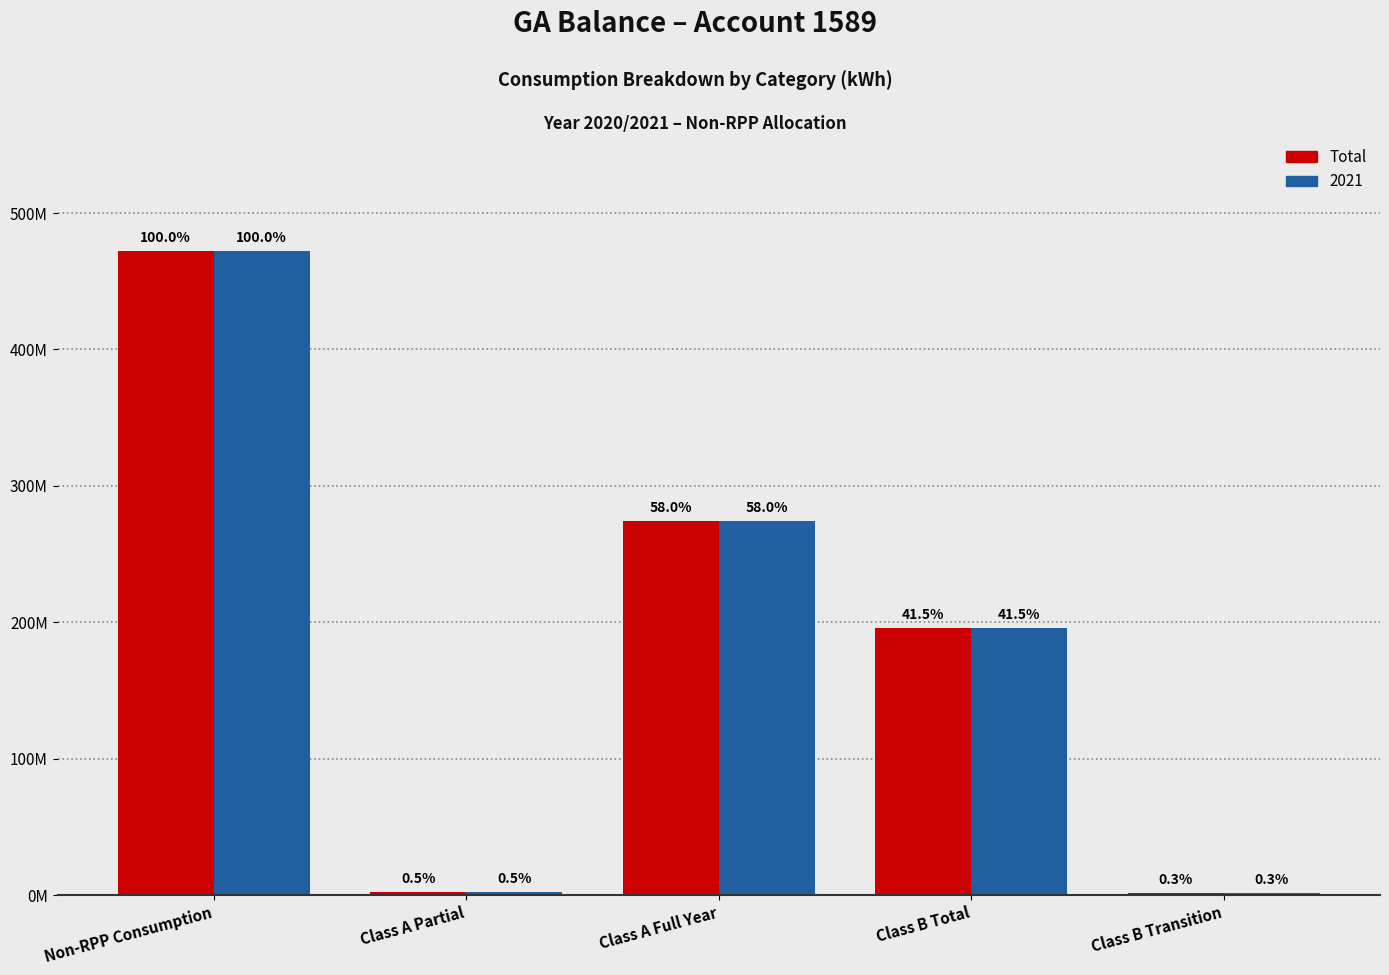

Does the chart contain stacked bars?

No